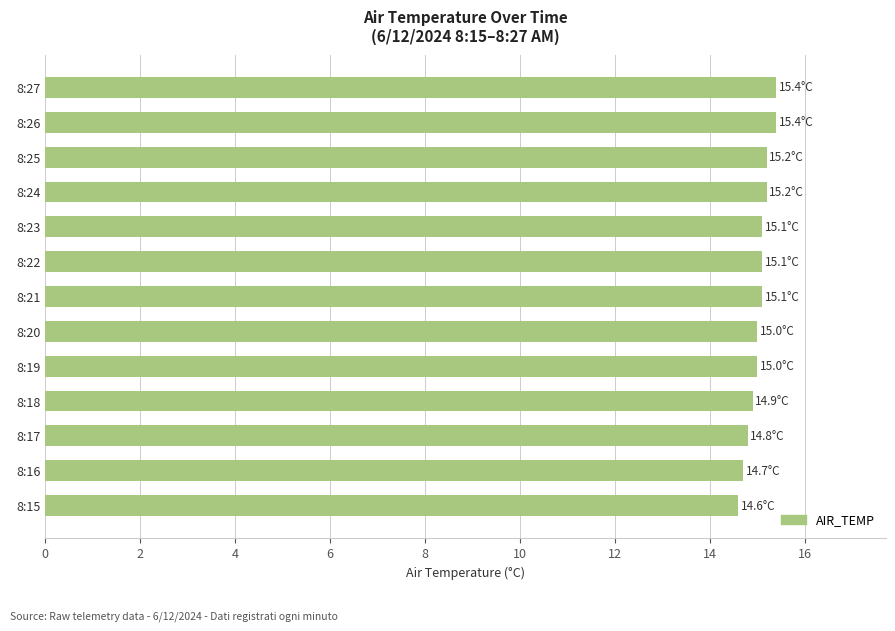

Does the chart contain stacked bars?

No